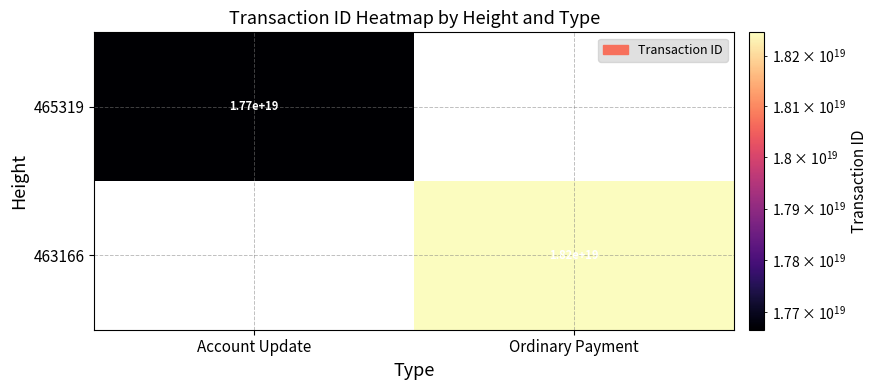

The value of 463166 at Ordinary Payment is 18200000000000000000. True or false?

True